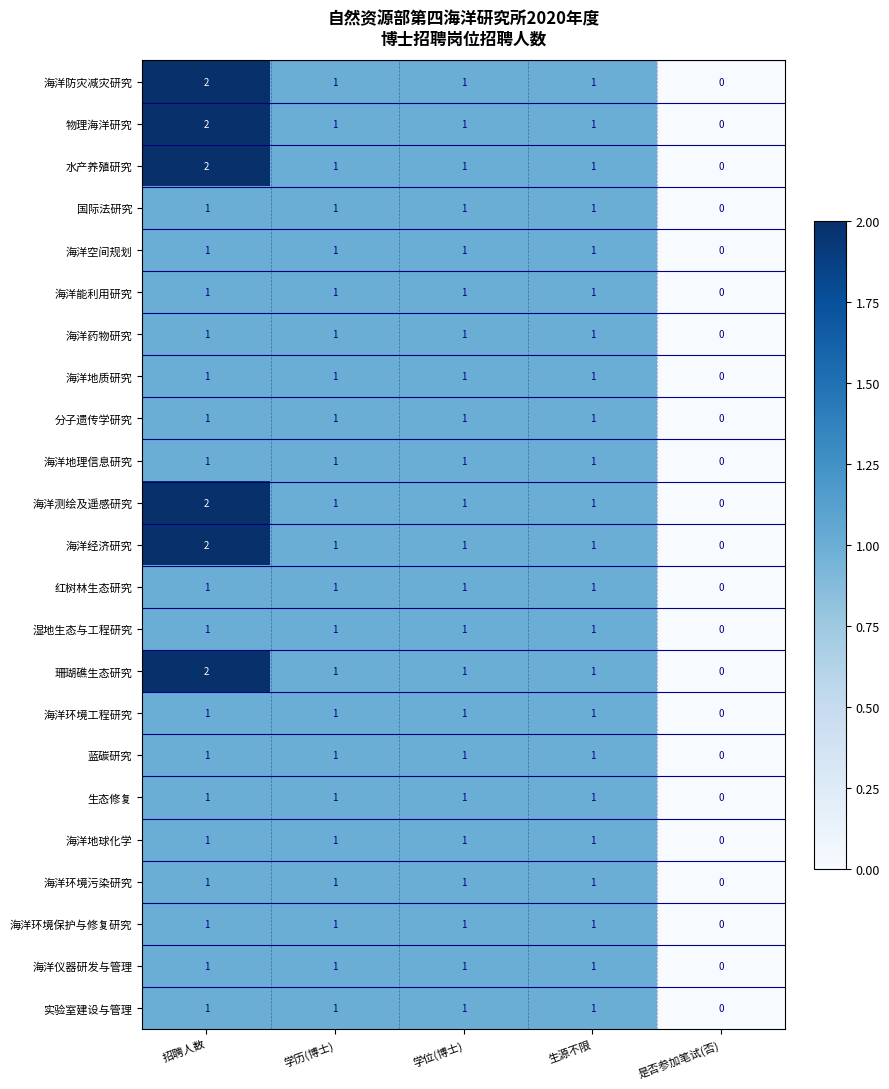

What is the total value across all series at 招聘人数?

29